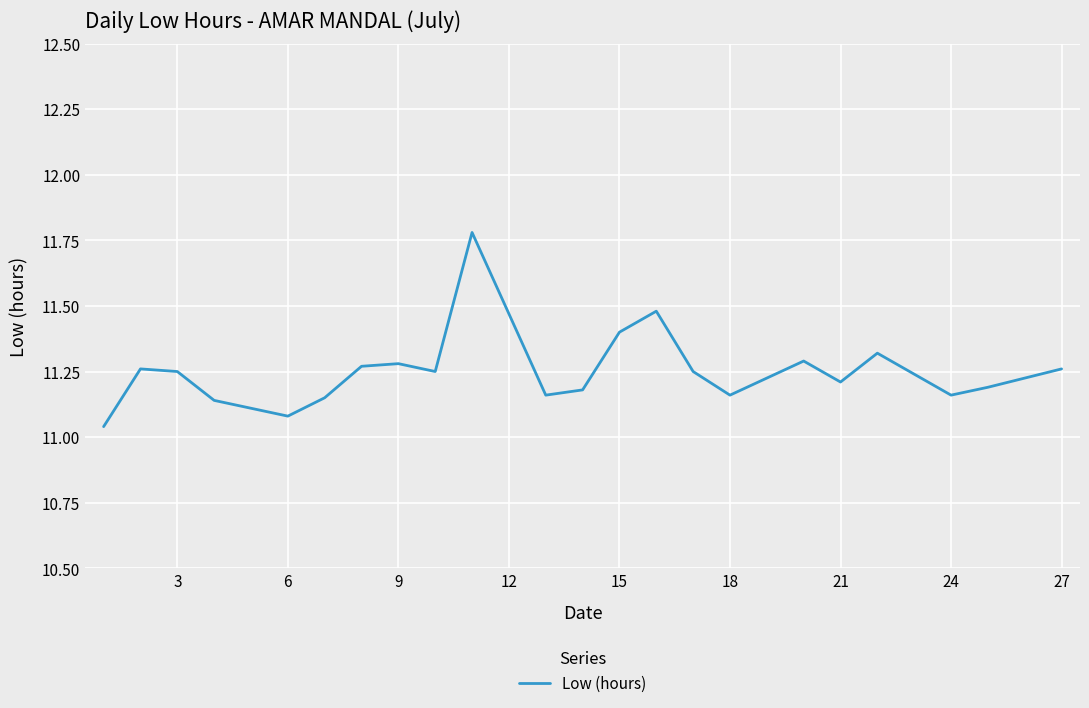

What is the difference between the maximum and minimum values?

0.7